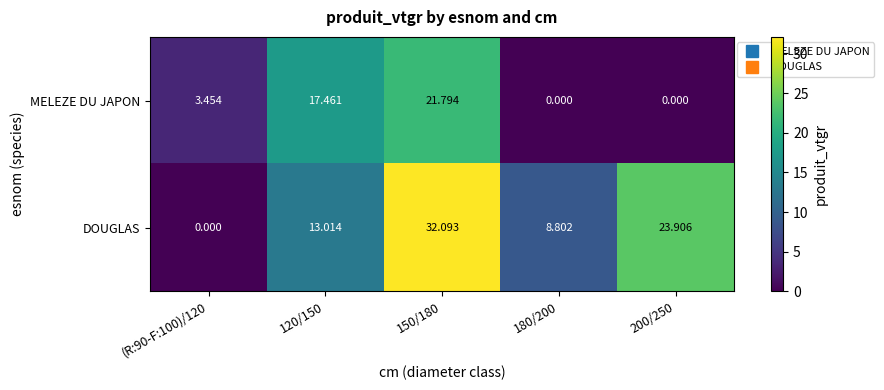

Rank the series by their maximum value, from lowest to highest.

MELEZE DU JAPON, DOUGLAS